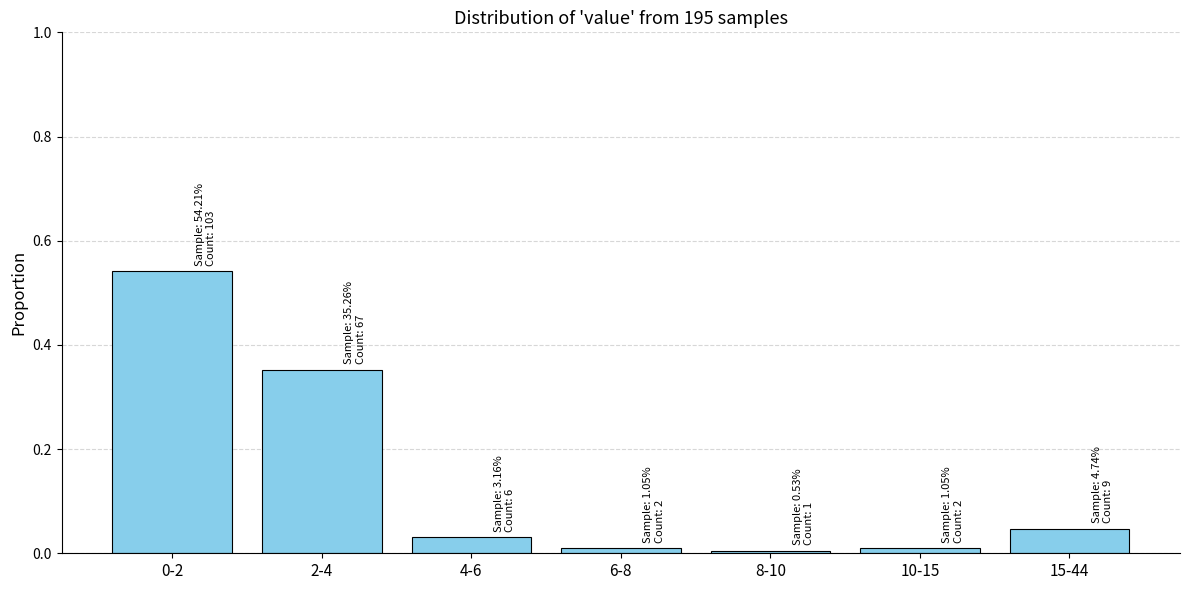

Is it true that the value at 6-8 is 0.0?

True